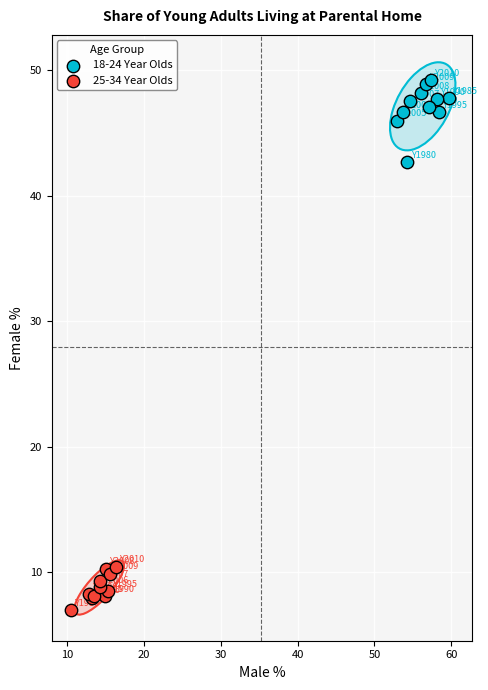

What are all the series names shown in the legend?

18-24 Year Olds, 25-34 Year Olds